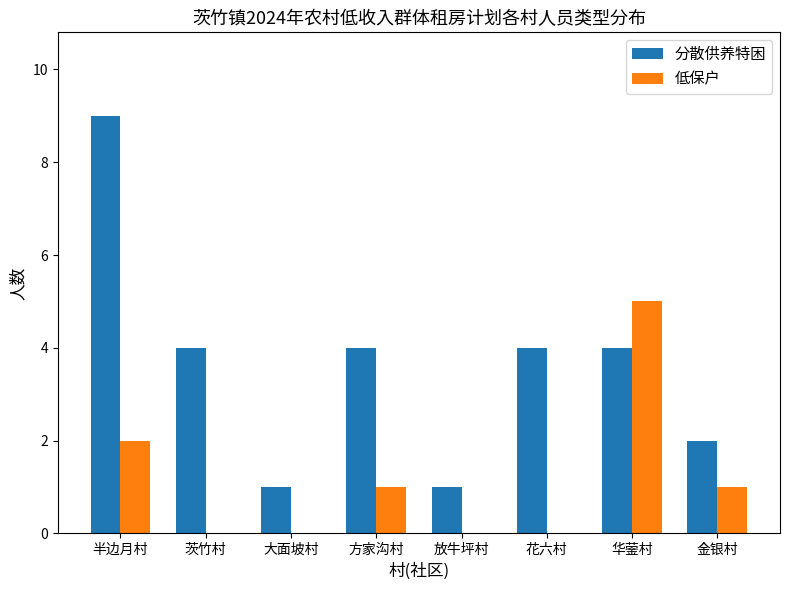

Between 半边月村 and 华蓥村, which series saw the biggest shift?

分散供养特困